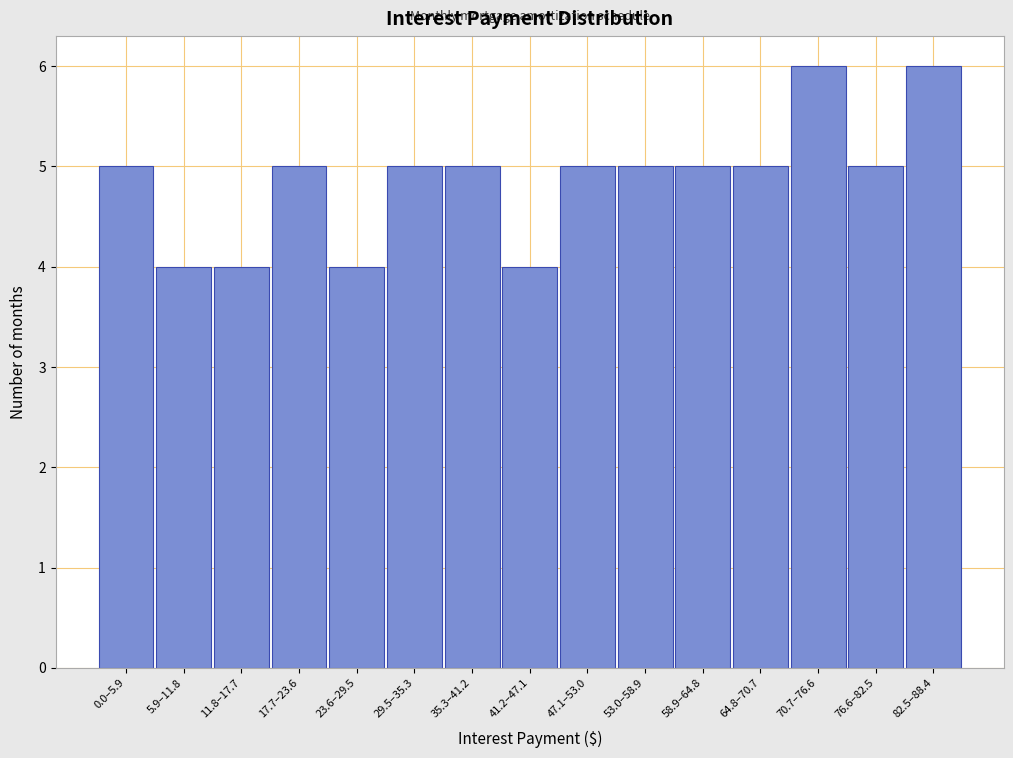

Reading left to right, transcribe all the data shown in this chart.

0.0–5.9=5	5.9–11.8=4	11.8–17.7=4	17.7–23.6=5	23.6–29.5=4	29.5–35.3=5	35.3–41.2=5	41.2–47.1=4	47.1–53.0=5	53.0–58.9=5	58.9–64.8=5	64.8–70.7=5	70.7–76.6=6	76.6–82.5=5	82.5–88.4=6